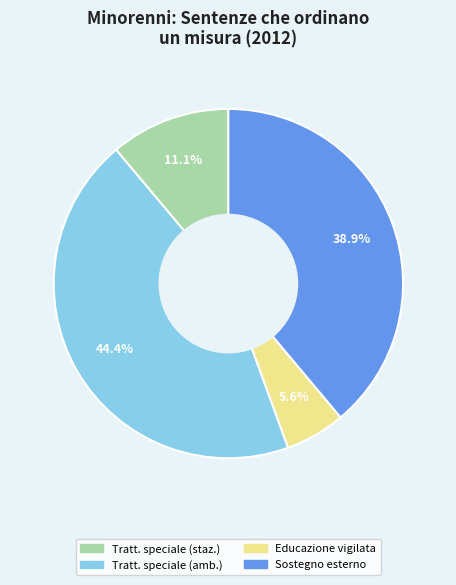

Is there a majority slice in this chart?

No